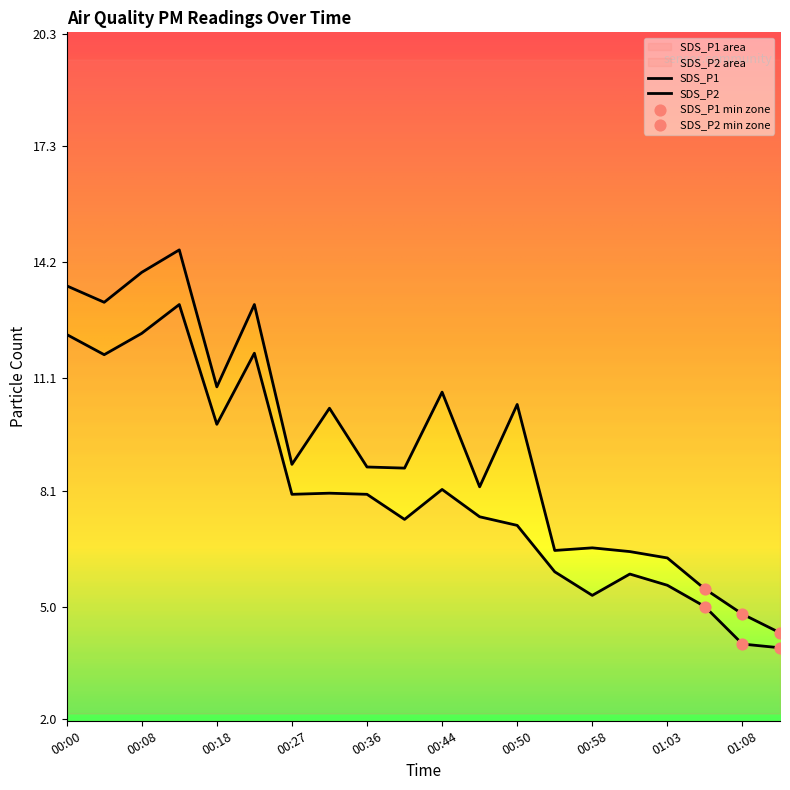

Which series reaches the maximum Y coordinate?

SDS_P1